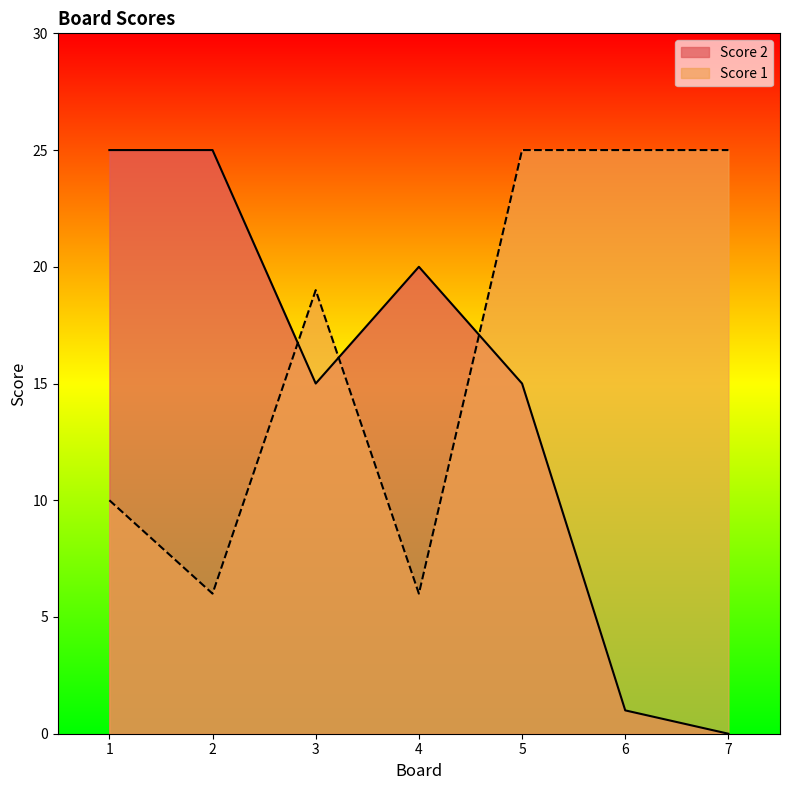

List the series in order of their overall mean, lowest first.

Score 2, Score 1